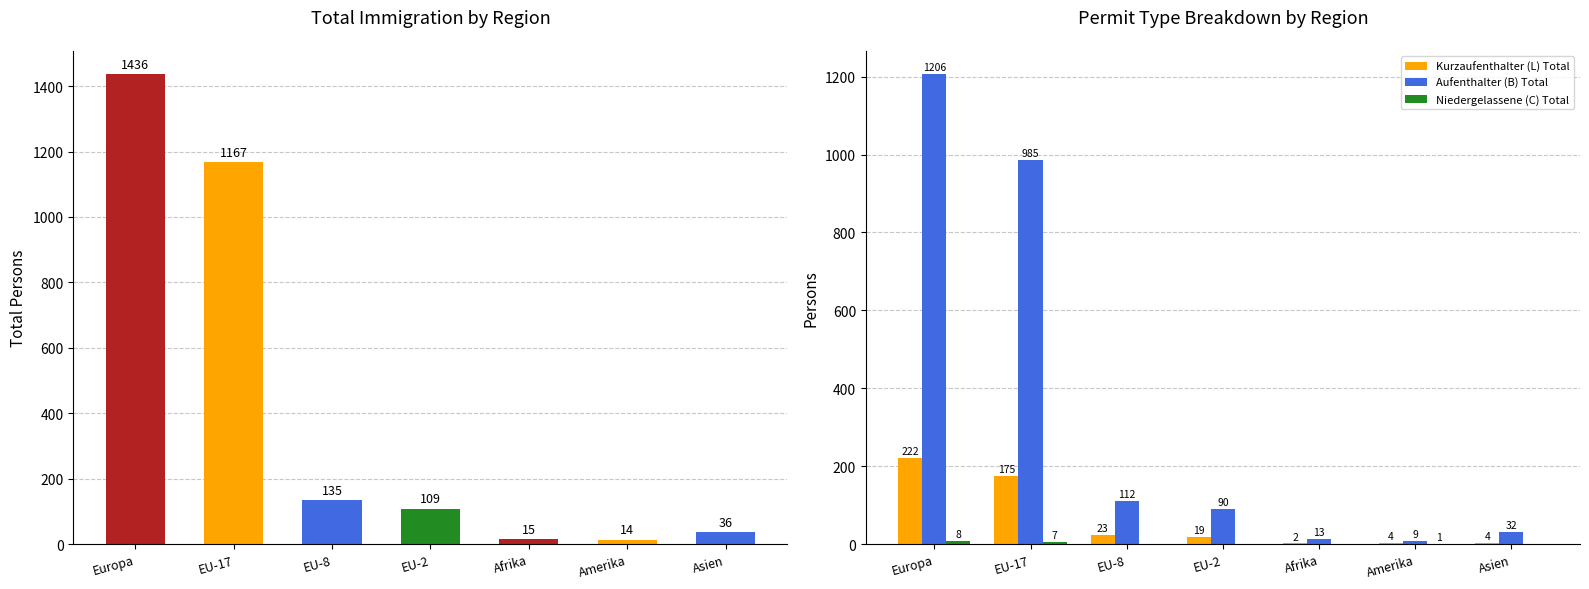

What is the highest value of the Niedergelassene (C) Total series?

8